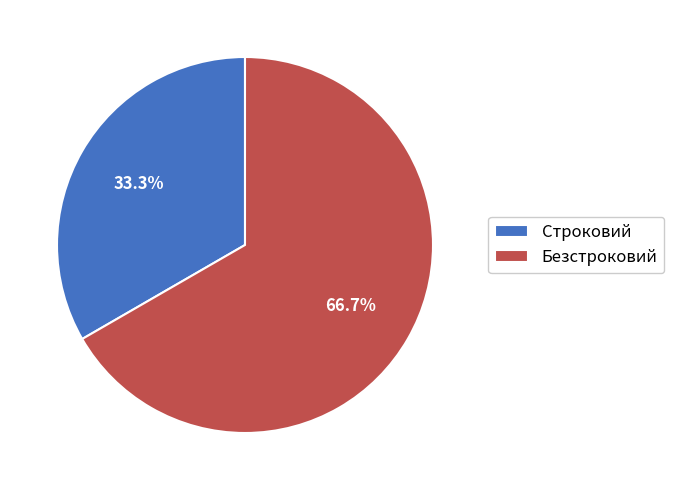

To the nearest percent, what is the difference between the Безстроковий and Строковий slice percentages?

33%